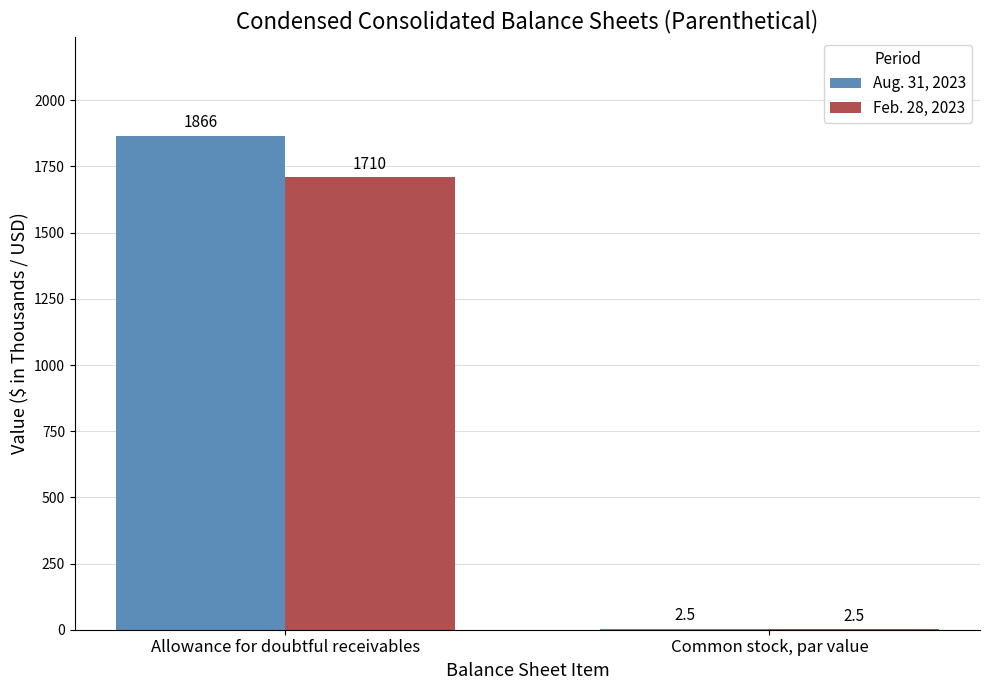

What value does the Feb. 28, 2023 series have at Allowance for doubtful receivables?

1710.0